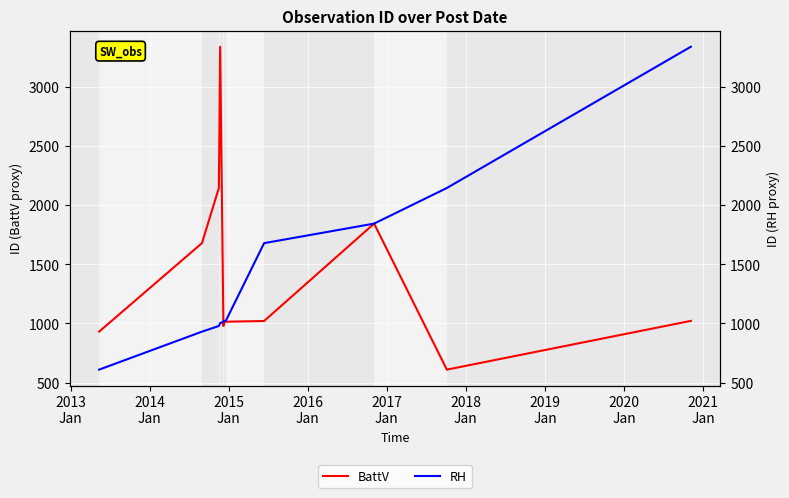

Reading left to right, what are all the values shown in this chart?

BattV: 931	1679	2145	3339	979	1003	1015	1021	1844	610	1022
RH: 610	931	979	1003	1015	1021	1022	1679	1844	2145	3339